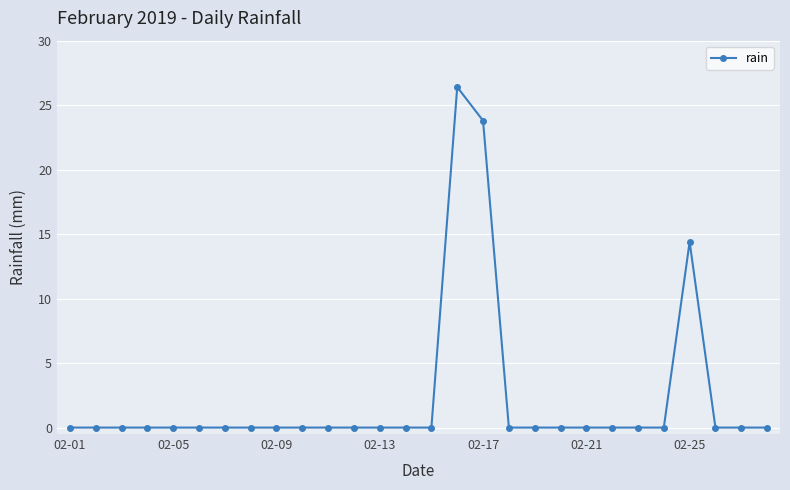

How many series are shown in this chart?

1